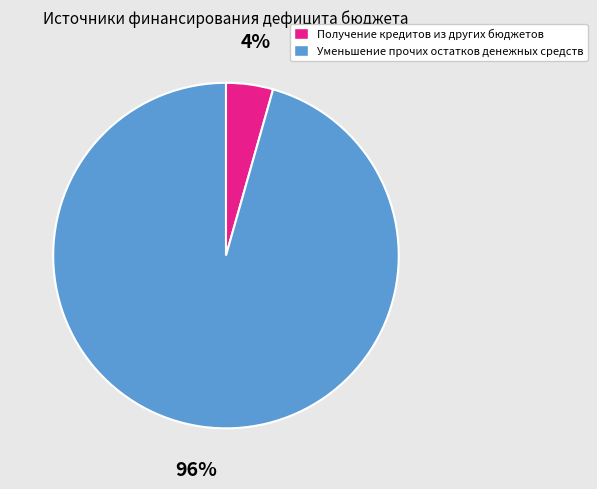

What percentage is the Получение кредитов из других бюджетов slice, to the nearest percent?

4%